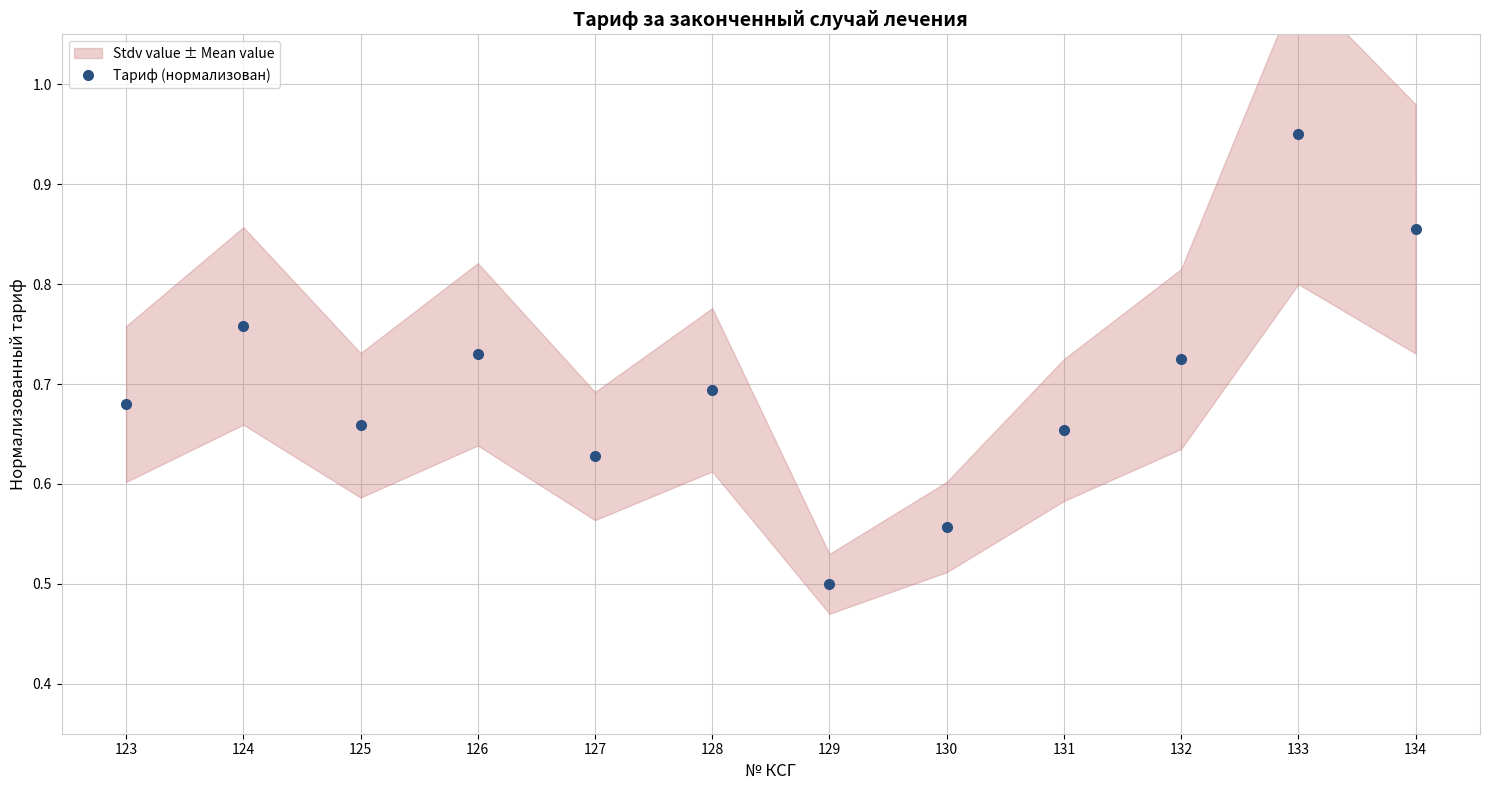

The chart shows a value of 0.3 at 131. True or false?

False